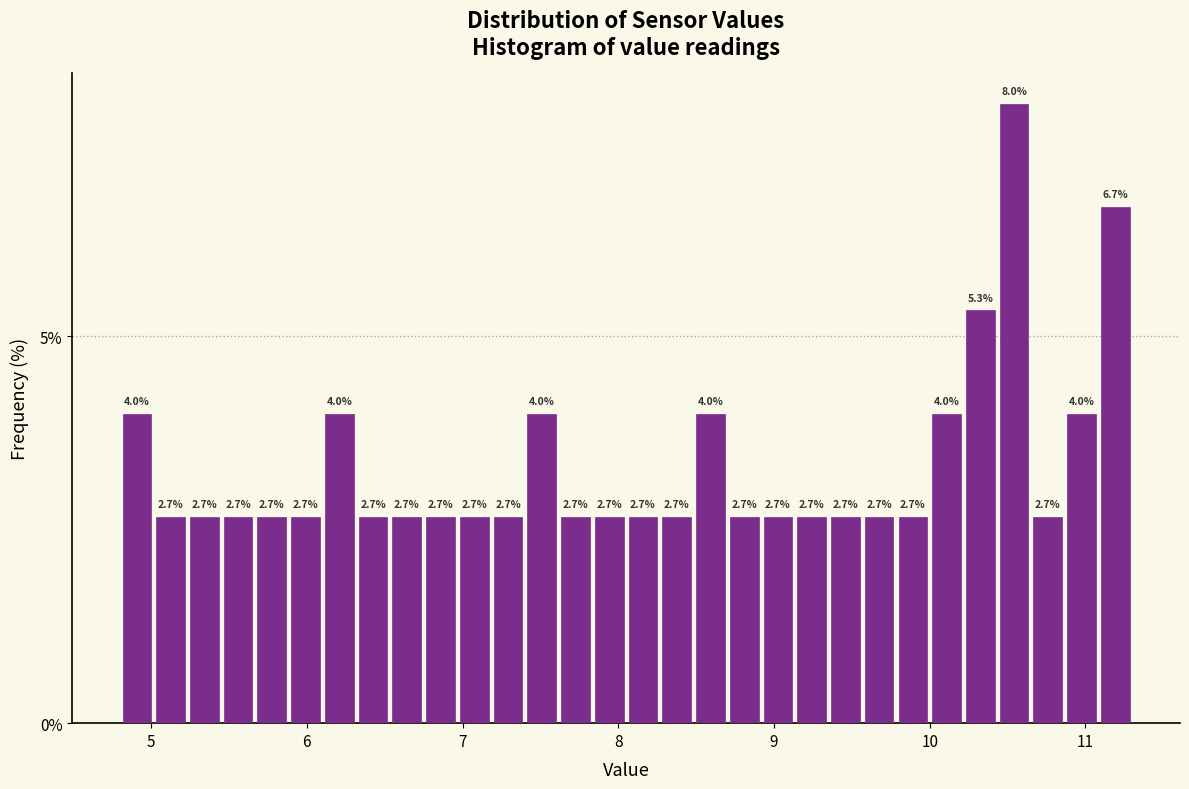

Around what value on the x-axis is the tallest bar? Give the approximate position of its centre, as read against the axis.

10.5